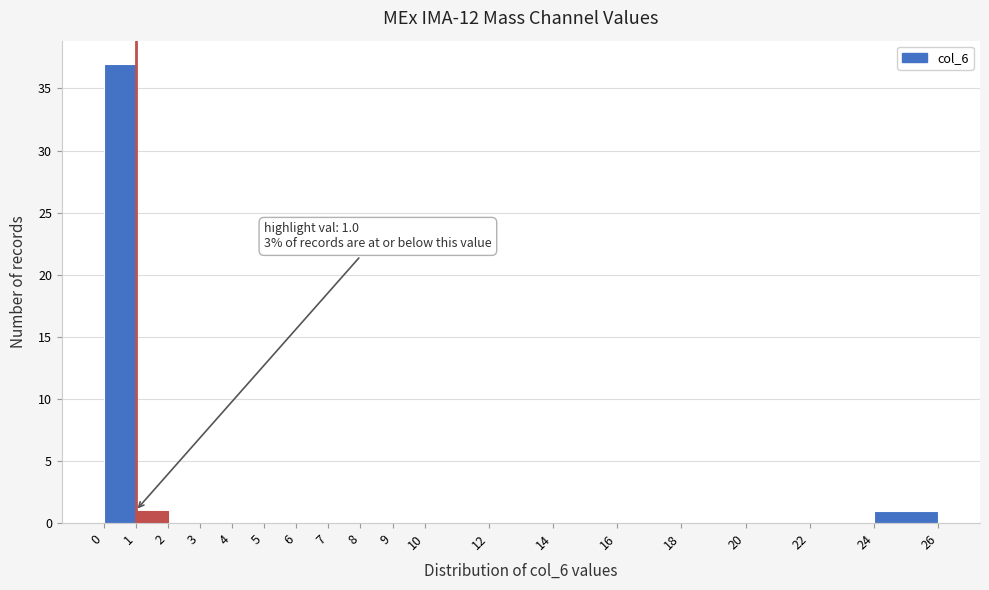

Over which range of the x-axis is the bar tallest?

0 to 1